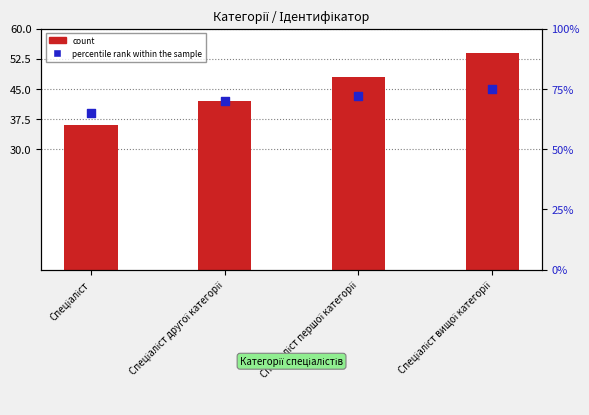

Which series reaches the maximum Y coordinate?

percentile rank within the sample